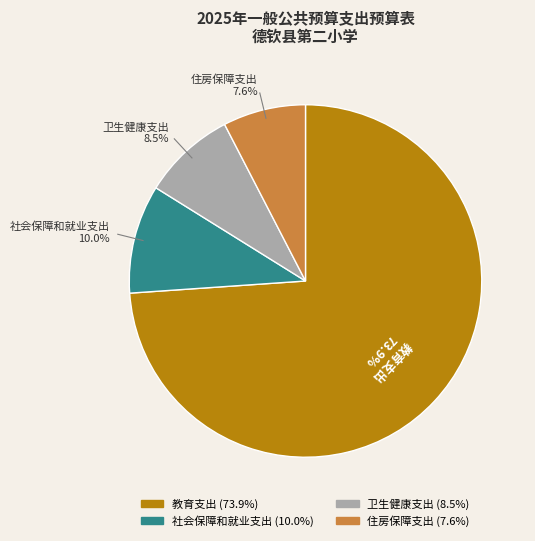

Approximately how many times larger is the value at 教育支出 compared to 社会保障和就业支出?

7.4